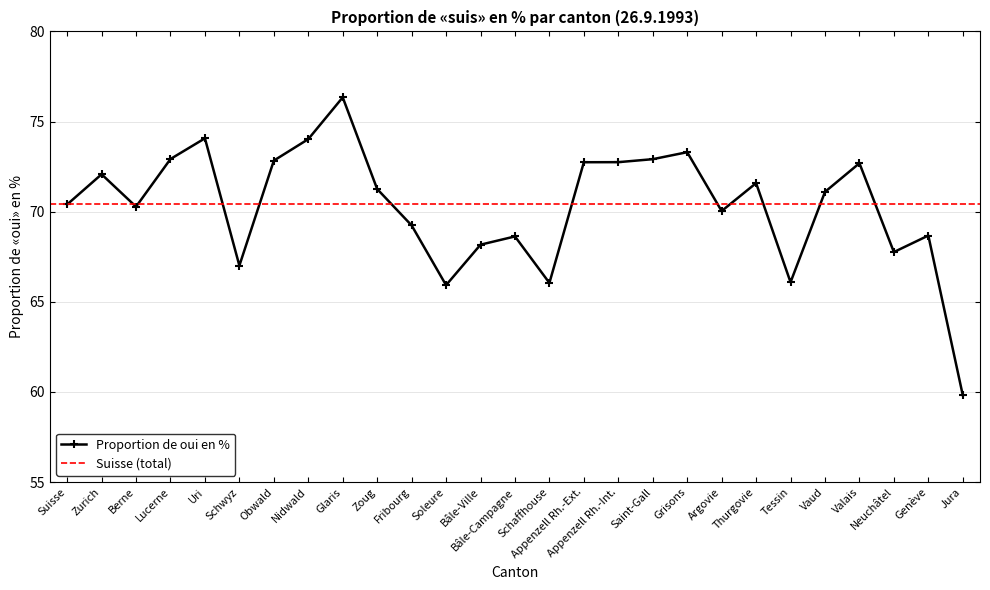

Is this an area chart (filled region under the line)?

No